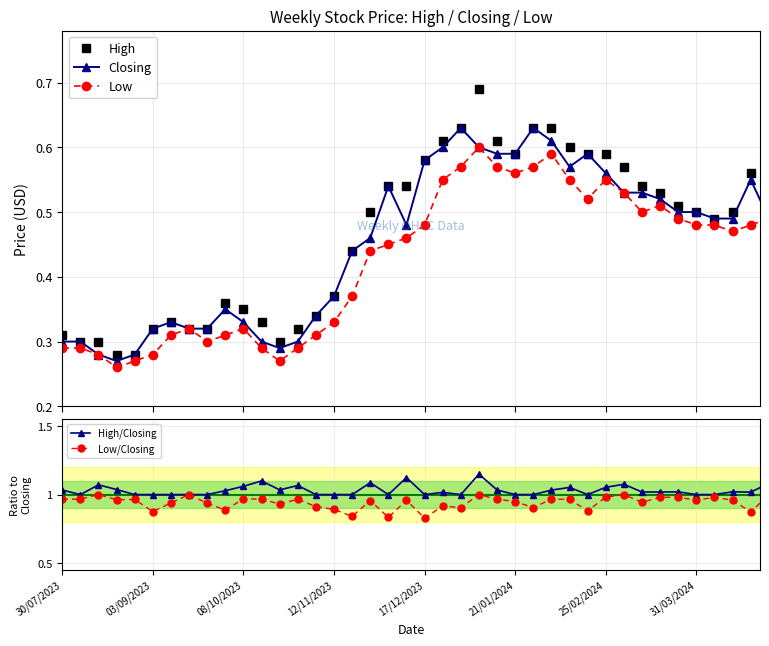

How many interior local valleys does the Low series have?

7